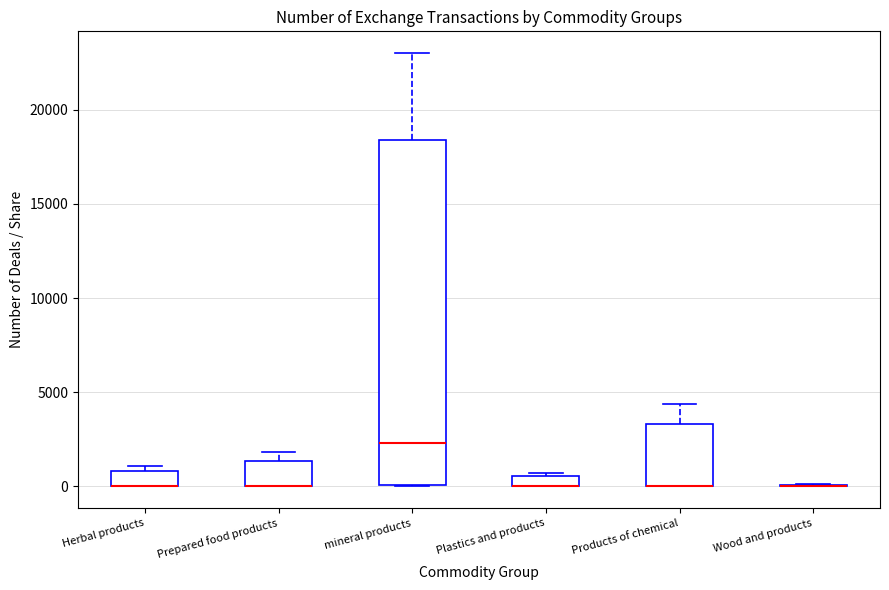

Which box is the tallest, from its lower edge to its upper edge?

mineral products